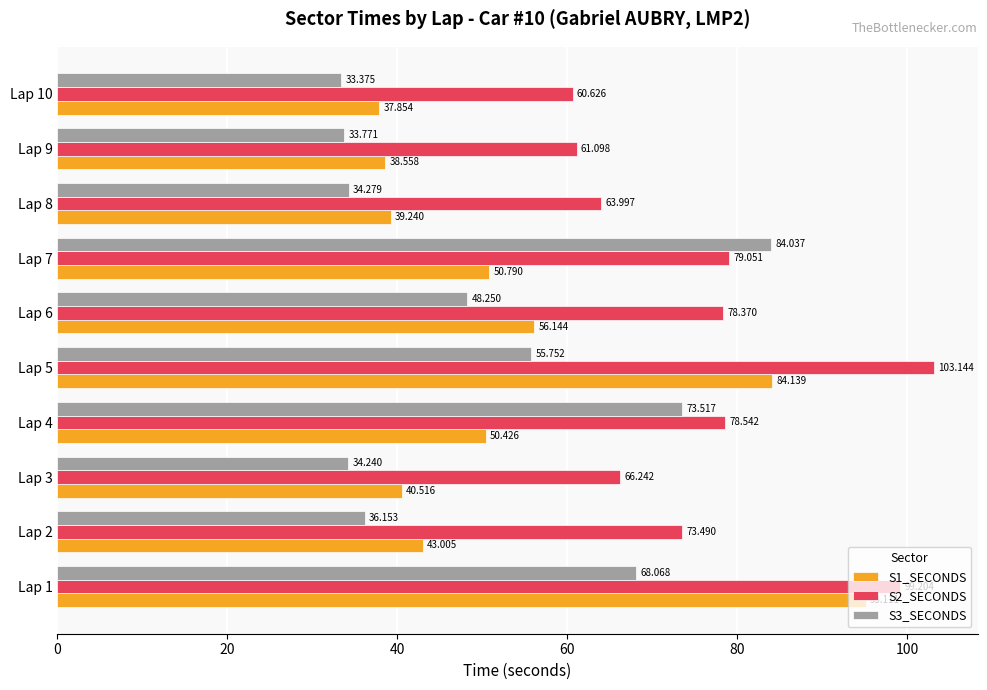

Is the value of S2_SECONDS at Lap 4 greater than the value of S3_SECONDS at Lap 1?

Yes